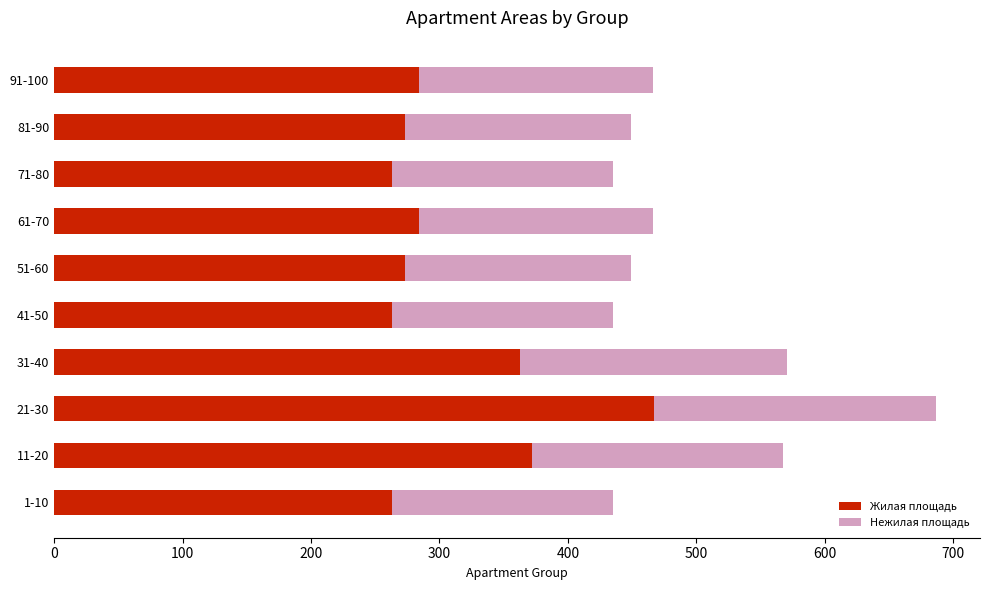

Which category has the highest value in the Жилая площадь series?

21-30